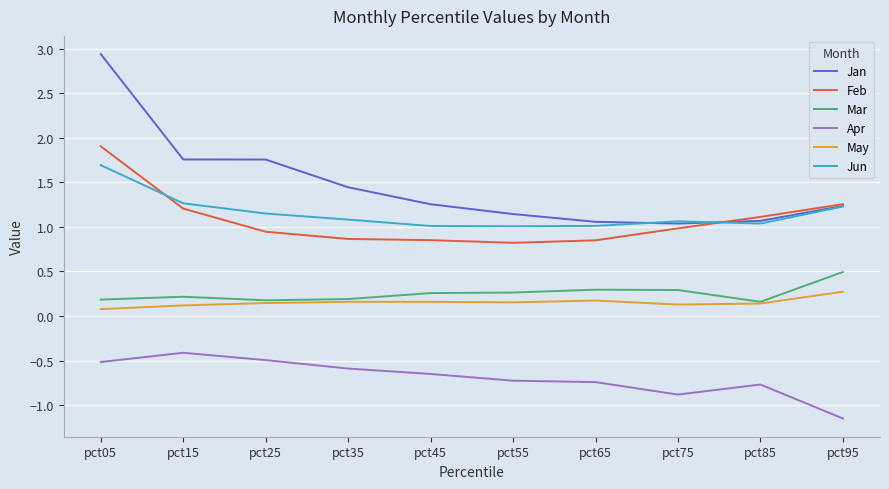

What is the sum of all Jan values?

14.7